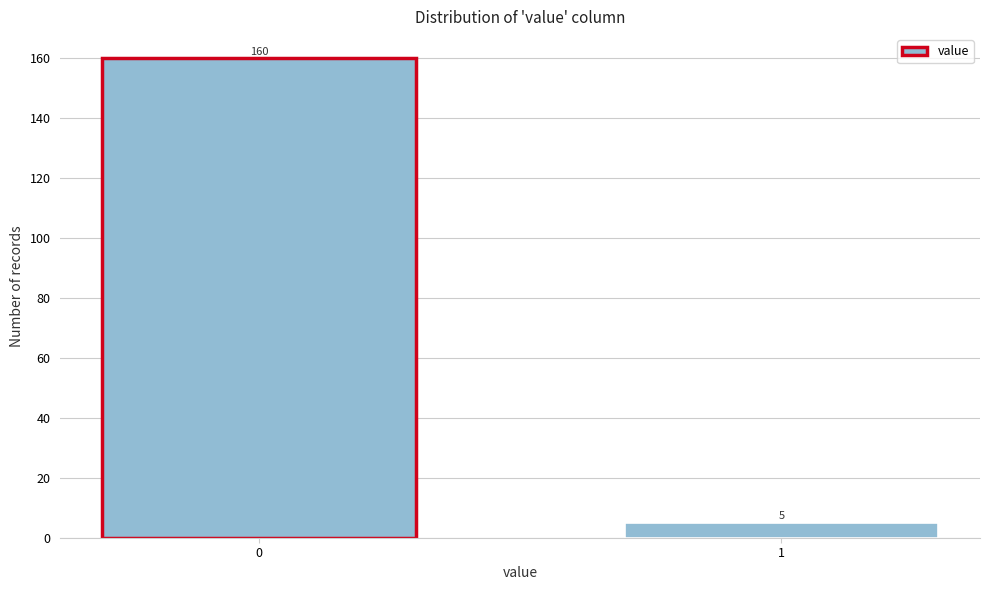

Reading left to right, what are all the values shown in this chart?

160	5